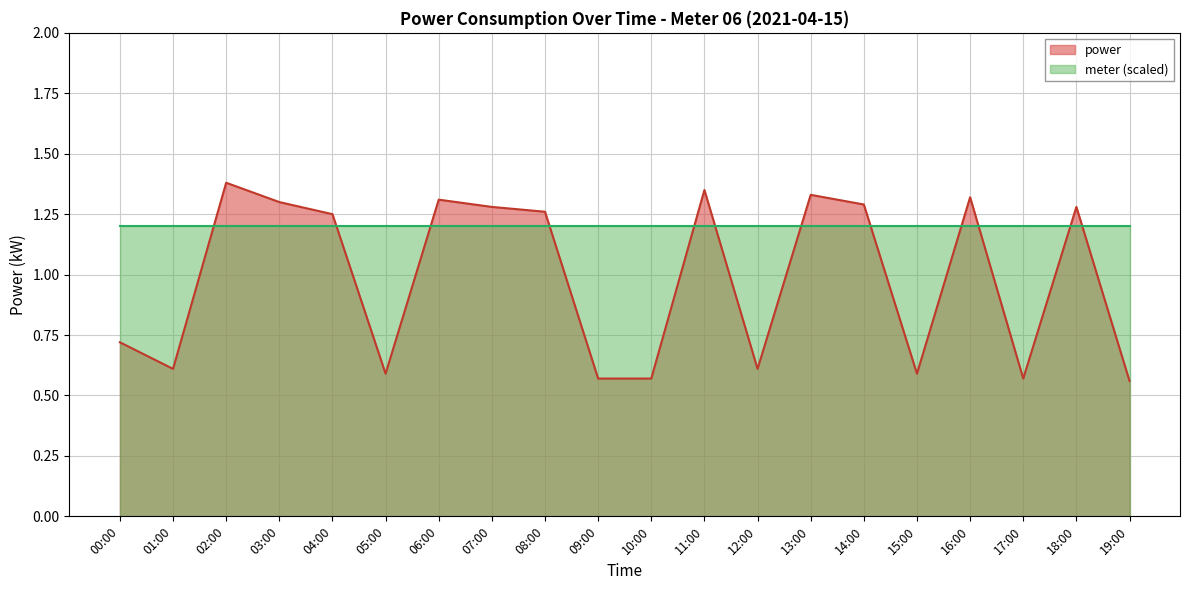

Which category has the highest value across all series?

02:00